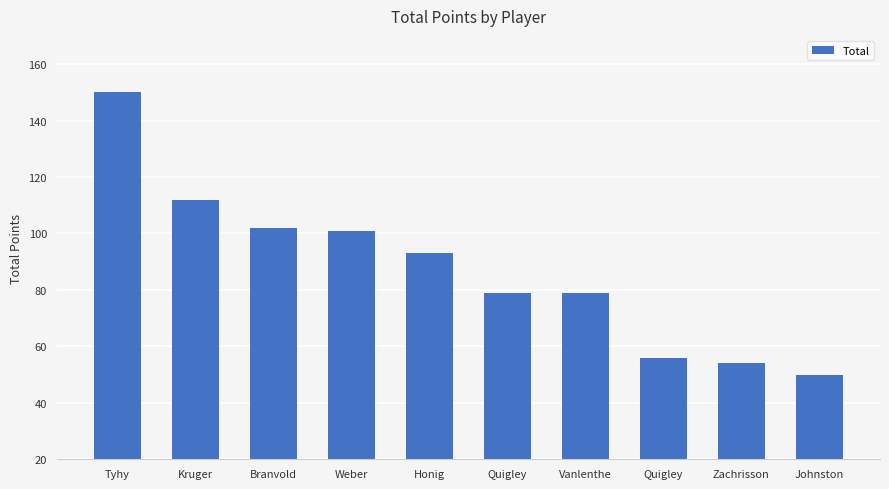

How many values are below 93?

5